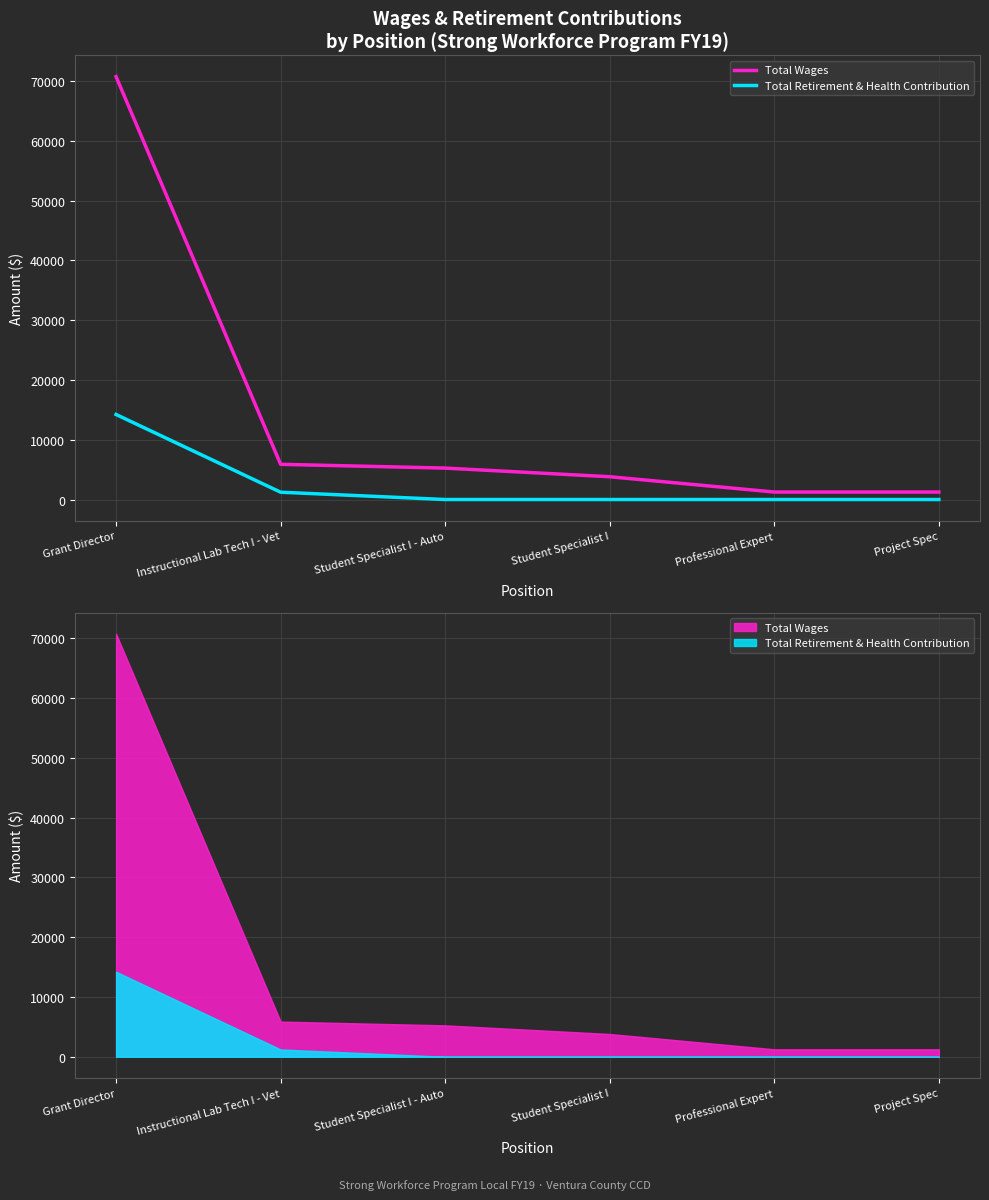

Is the value of Total Retirement & Health Contribution at Student Specialist I greater than the value of Total Wages at Project Spec?

No